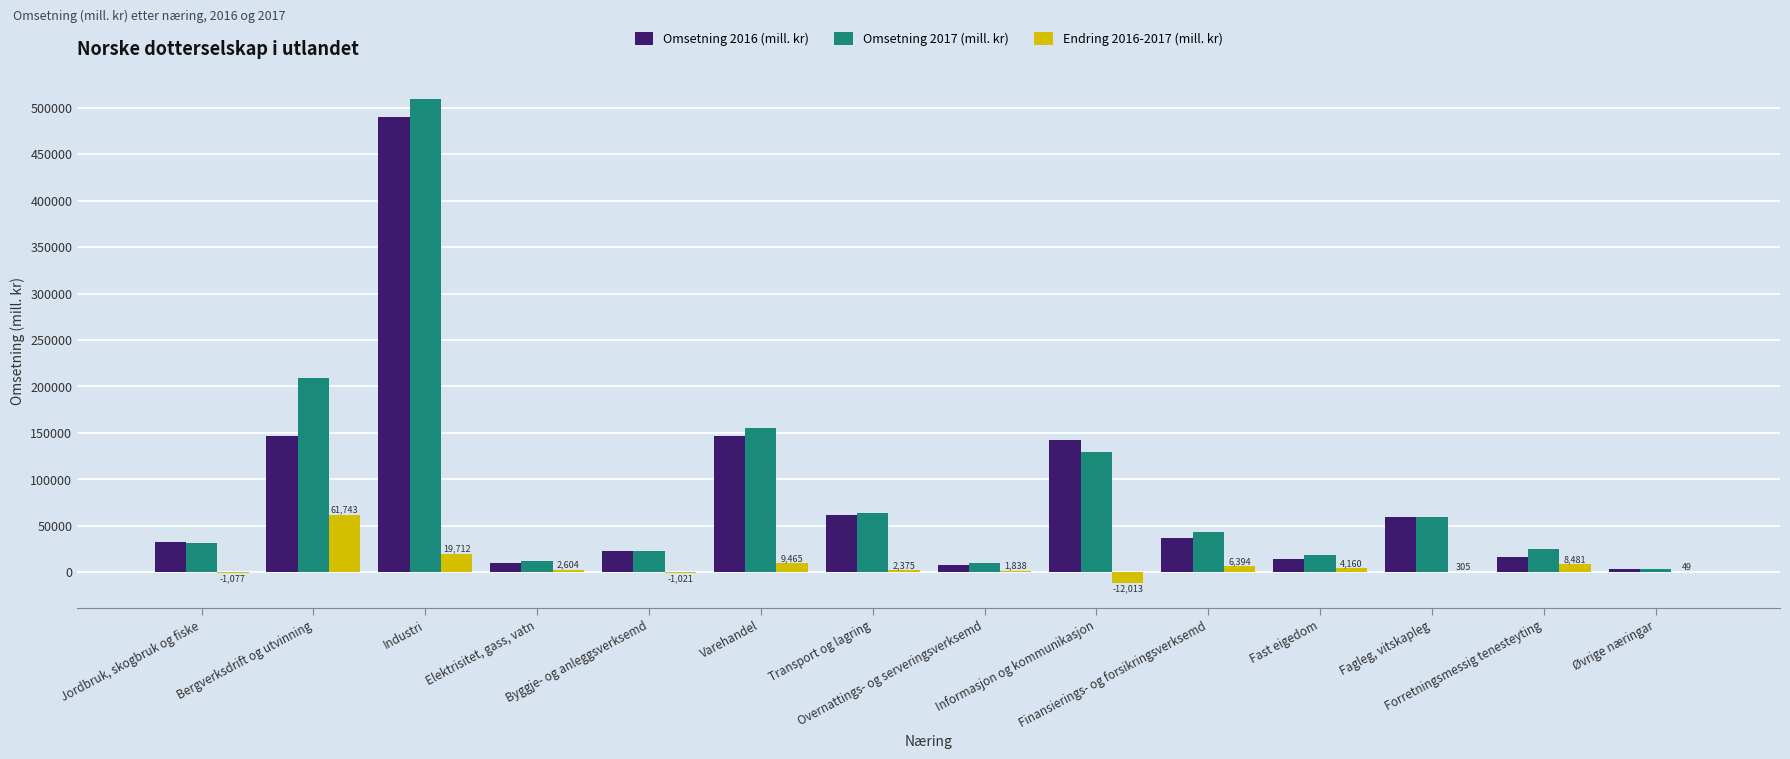

At which label is Omsetning 2016 (mill. kr) closest to 246793?

Bergverksdrift og utvinning